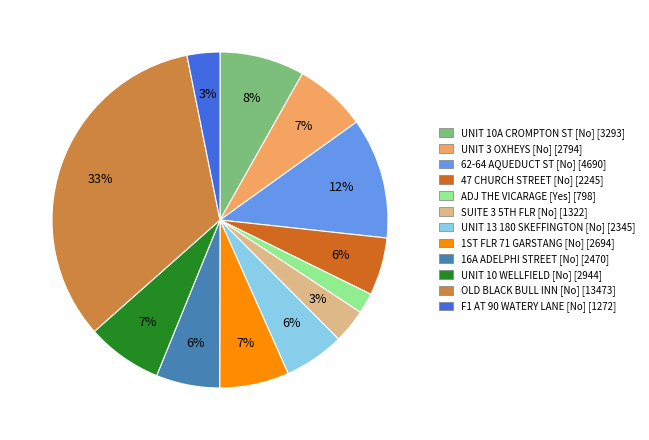

Is there any slice that represents more than half of the pie?

No